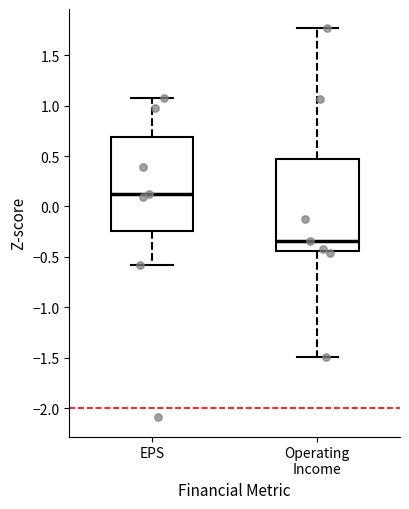

Where is the upper edge of the box for Operating Income on the y-axis? The values are not printed on the chart, so give them approximately, as read against the axis.

0.45